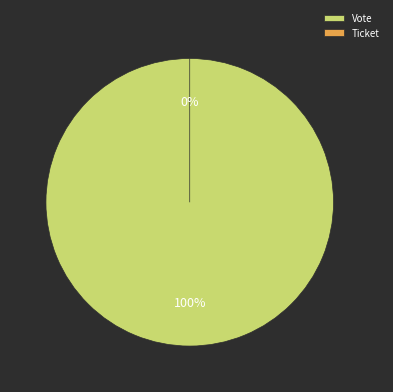

Which slice represents more than half of the pie?

Vote